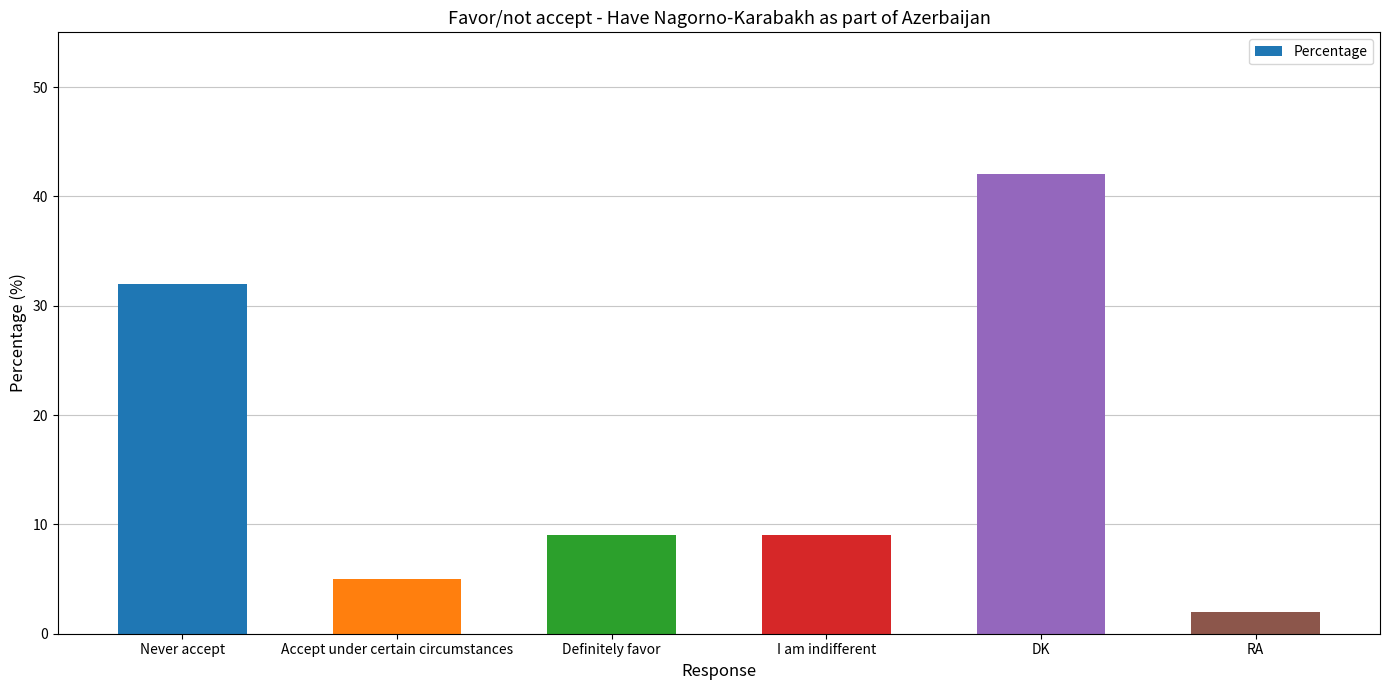

Is it true that the value at DK is 42?

True